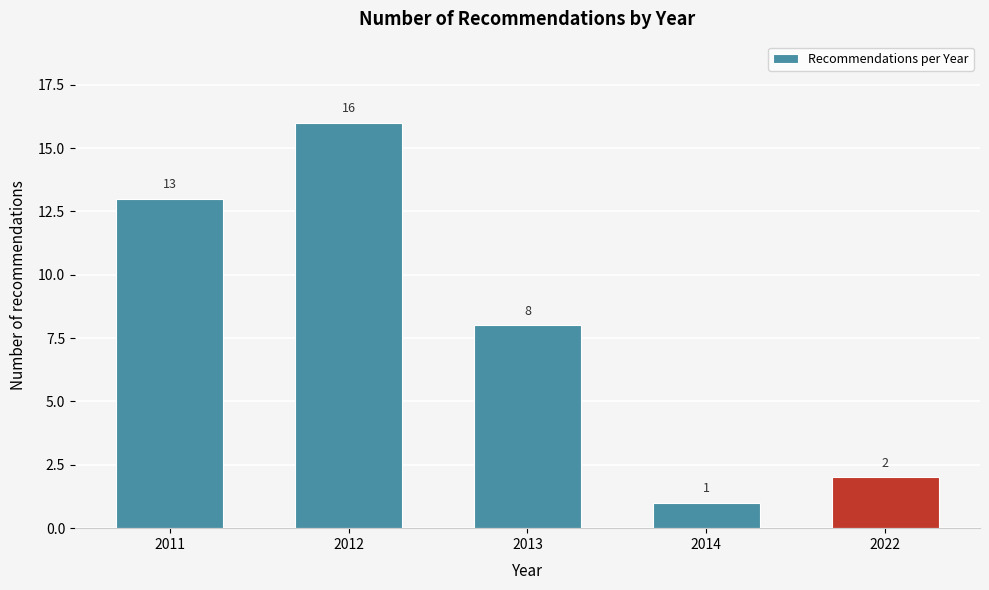

Reading left to right, extract all data points from this chart.

13	16	8	1	2